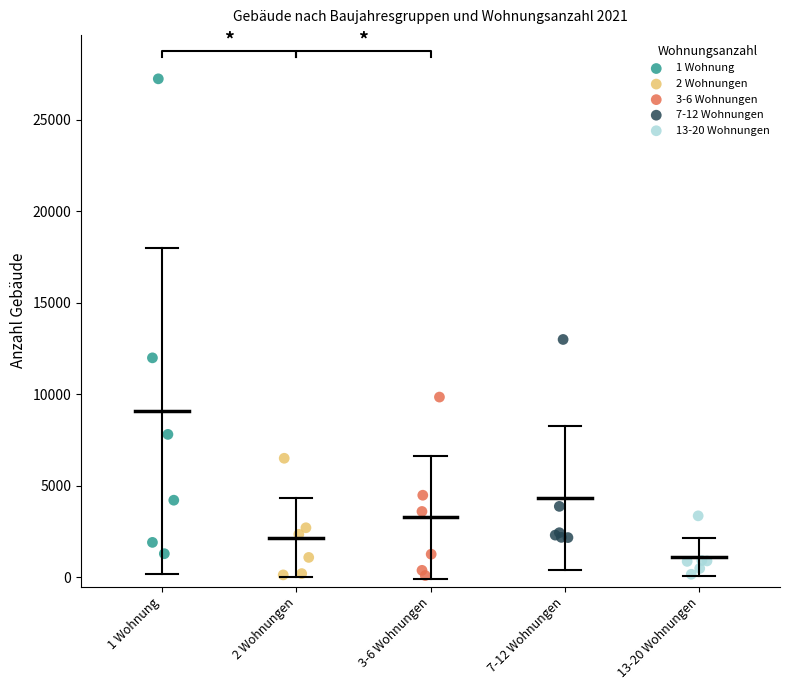

Which series contains the highest Y value?

1 Wohnung